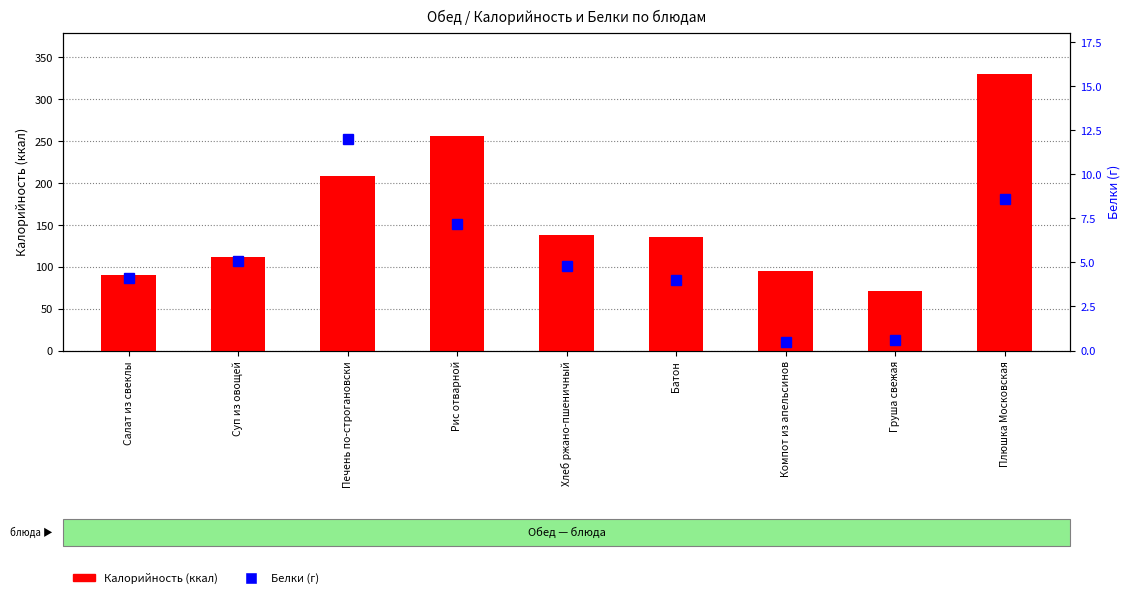

At how many categories does at least one series exceed 183?

3